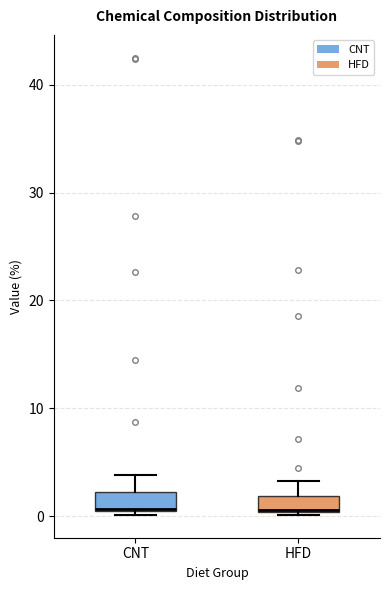

Where does the median line of the box for CNT sit on the y-axis? The values are not printed on the chart, so give them approximately, as read against the axis.

1